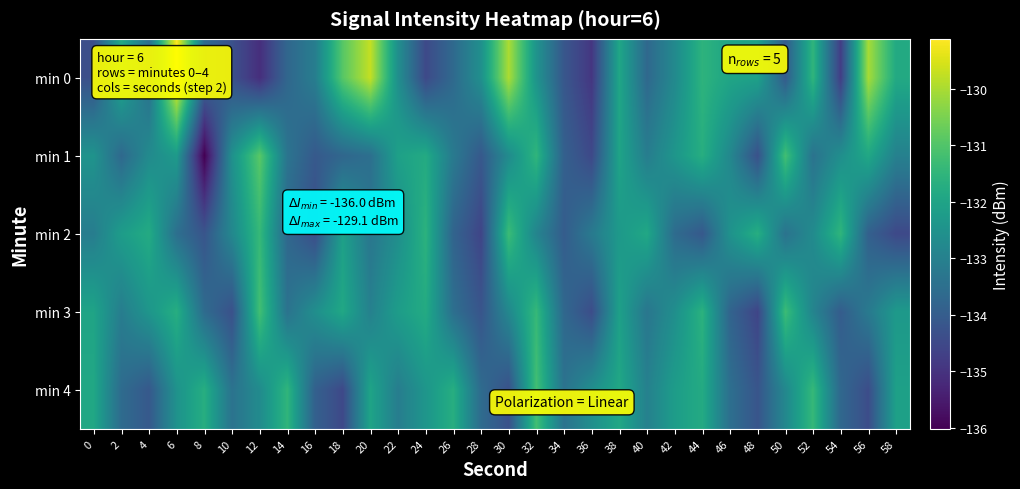

Which label corresponds to the smallest value in the chart?

8